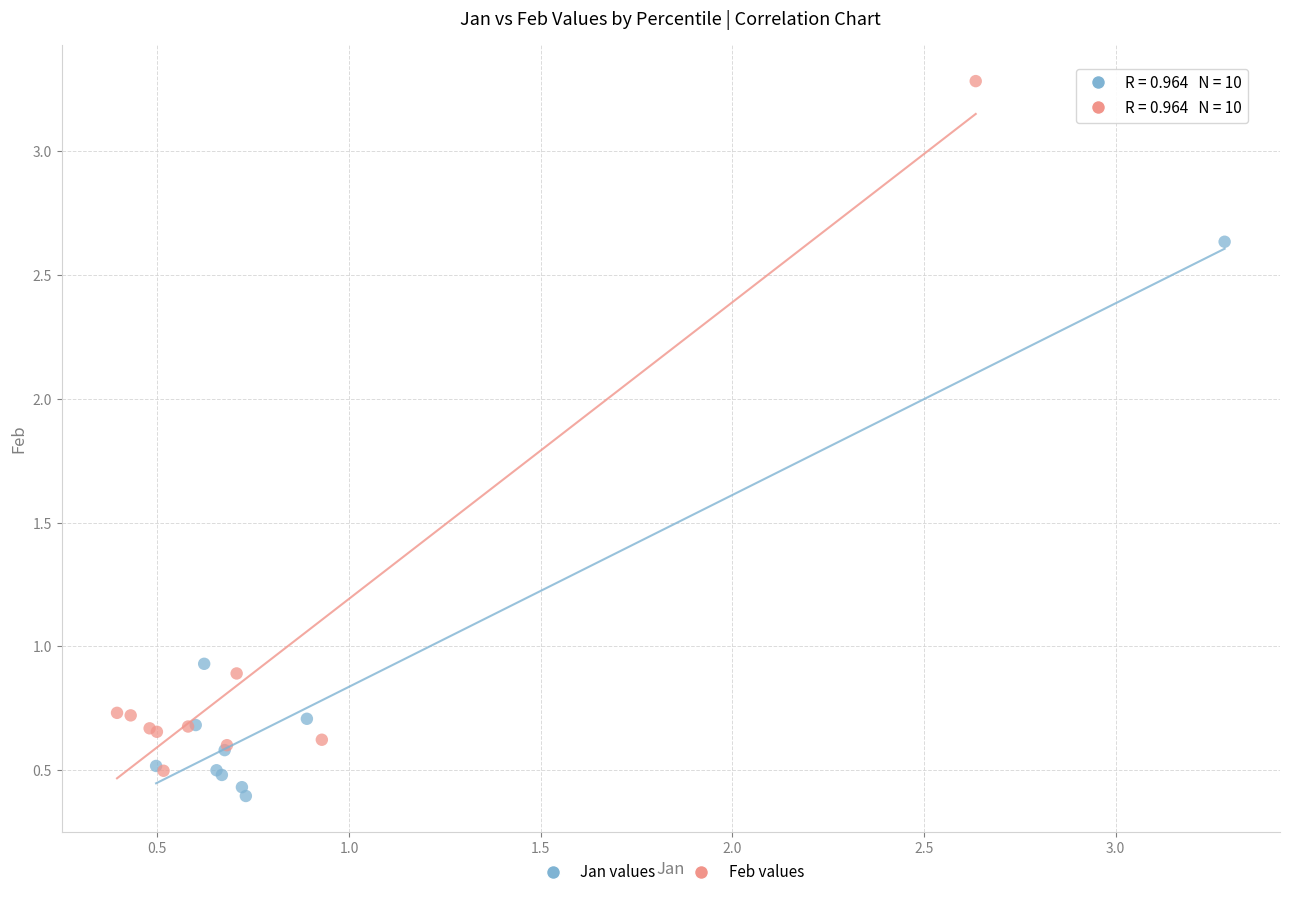

Which series has the widest spread of Y values?

Feb values